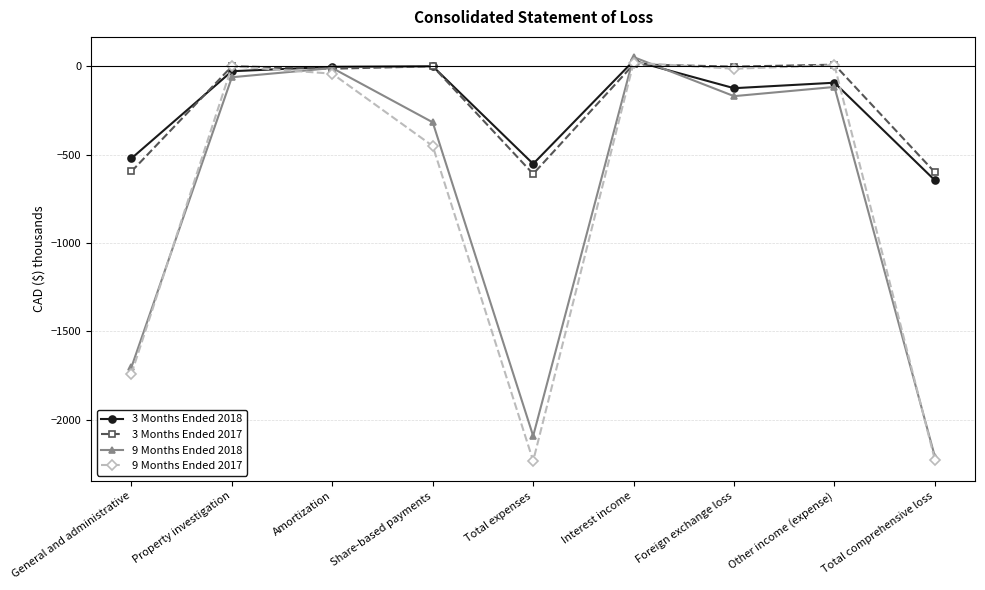

What are all the series names shown in the legend?

3 Months Ended 2018, 3 Months Ended 2017, 9 Months Ended 2018, 9 Months Ended 2017